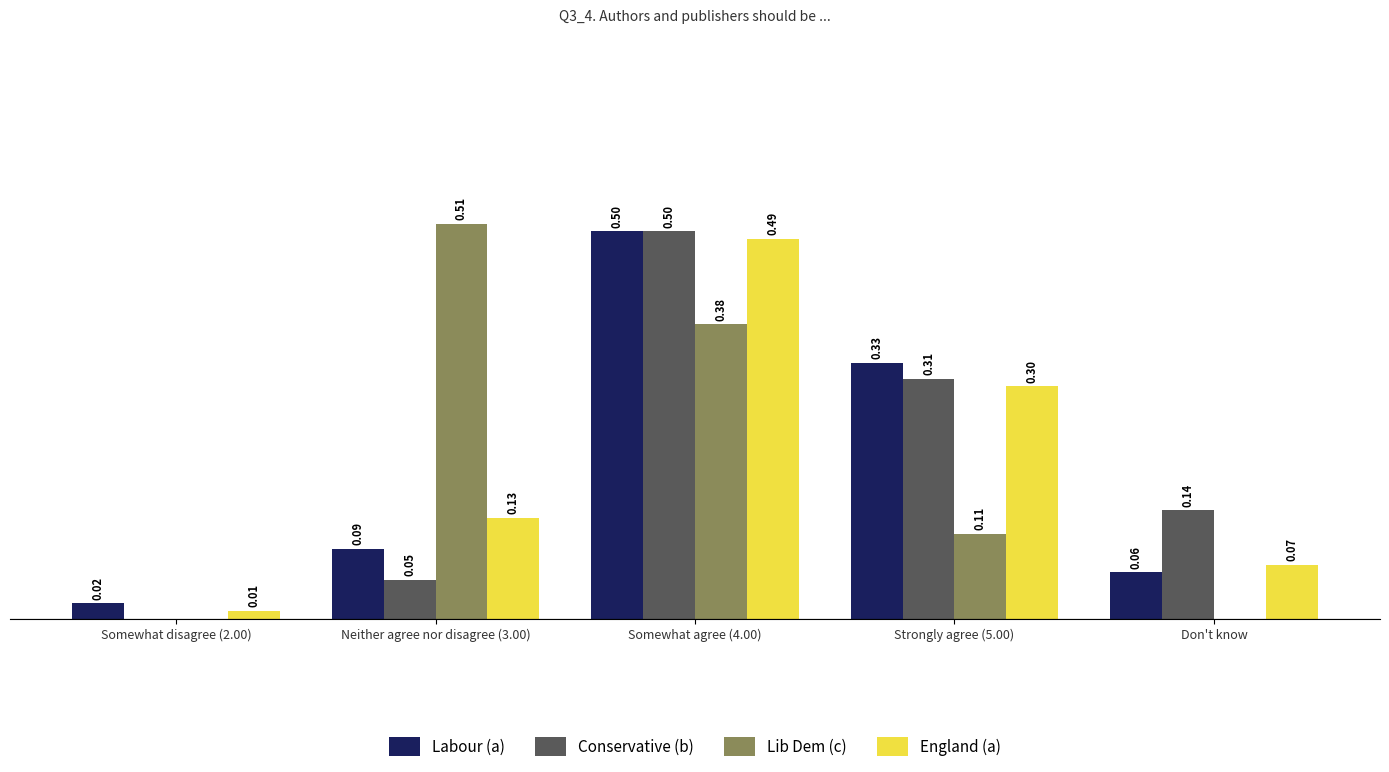

At which category is the sum across all series the highest?

Somewhat agree (4.00)